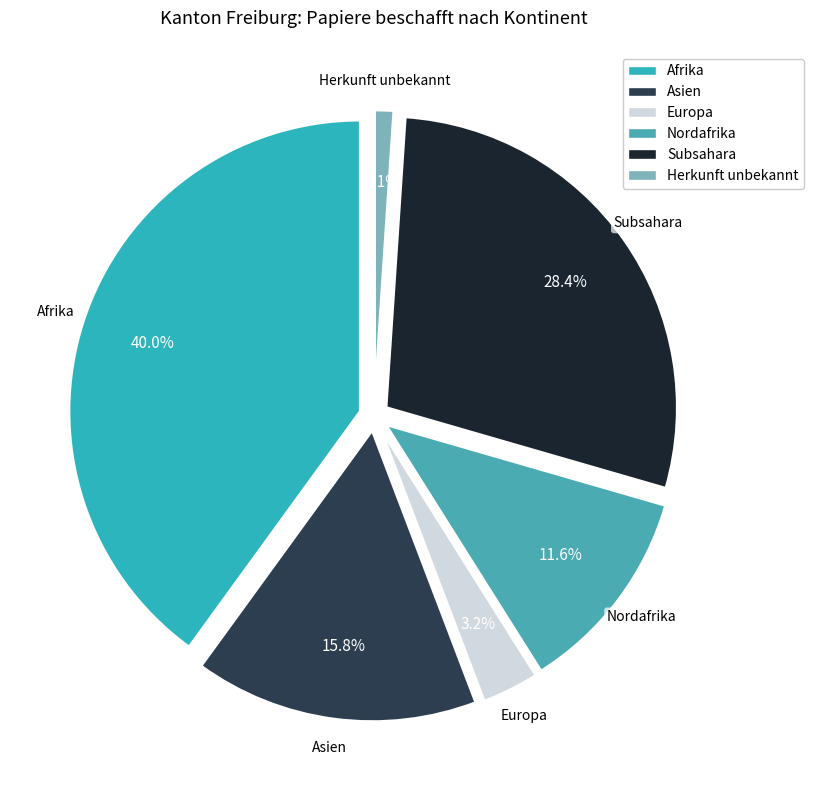

What percentage is the Europa slice, to the nearest percent?

3%